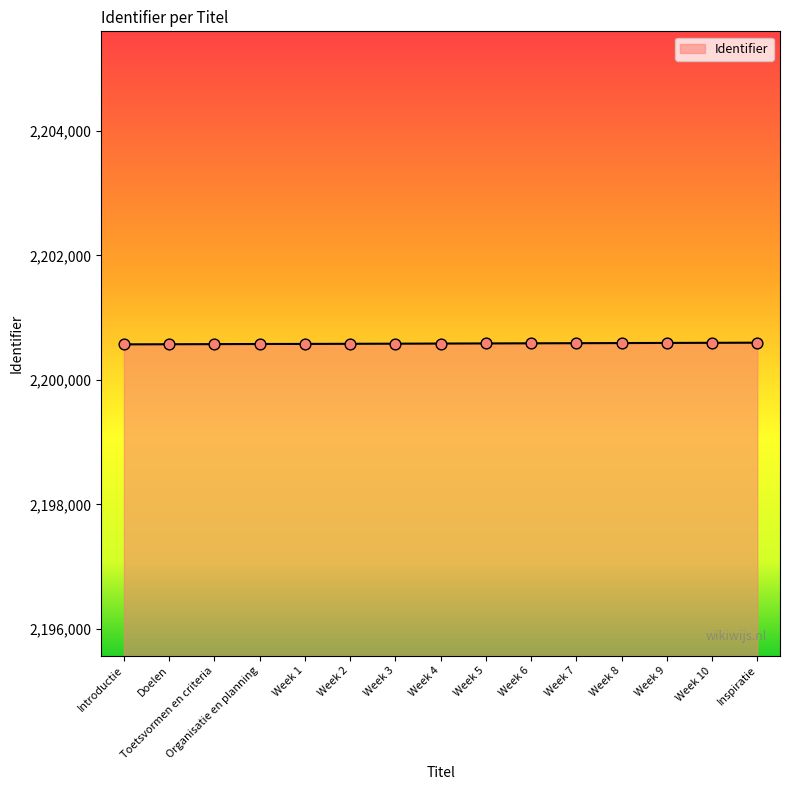

What is the ratio of the value at Organisatie en planning to the value at Week 5?

1.0